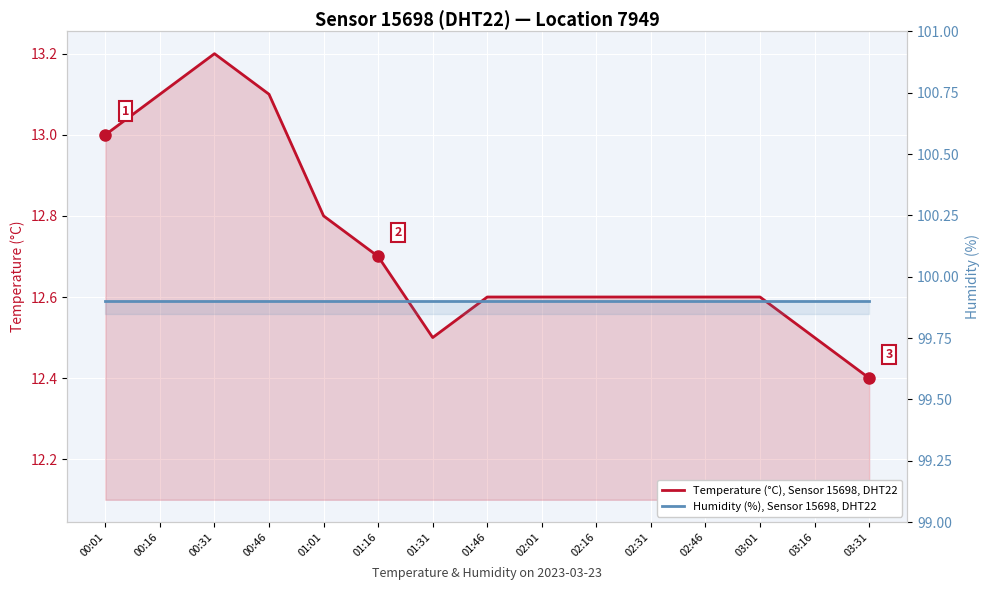

What is the smallest value displayed?

12.4